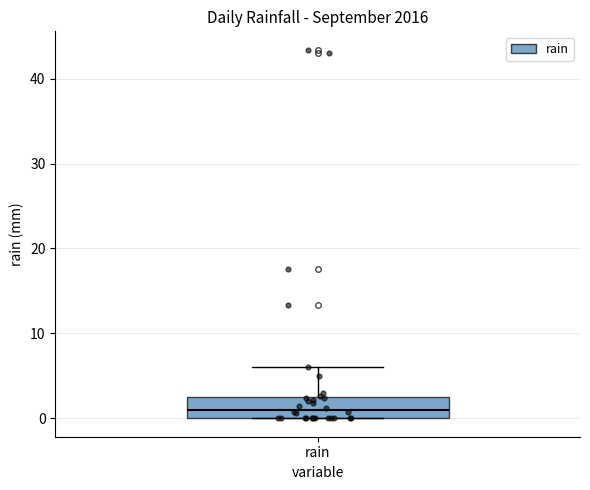

Transcribe this box plot: give where the median line is, the range the box spans, and where the two whiskers end, as read against the y-axis. The values are not printed on the chart, so give them approximately, as read against the axis.

median 1, box 0 to 3, whiskers 0 to 6